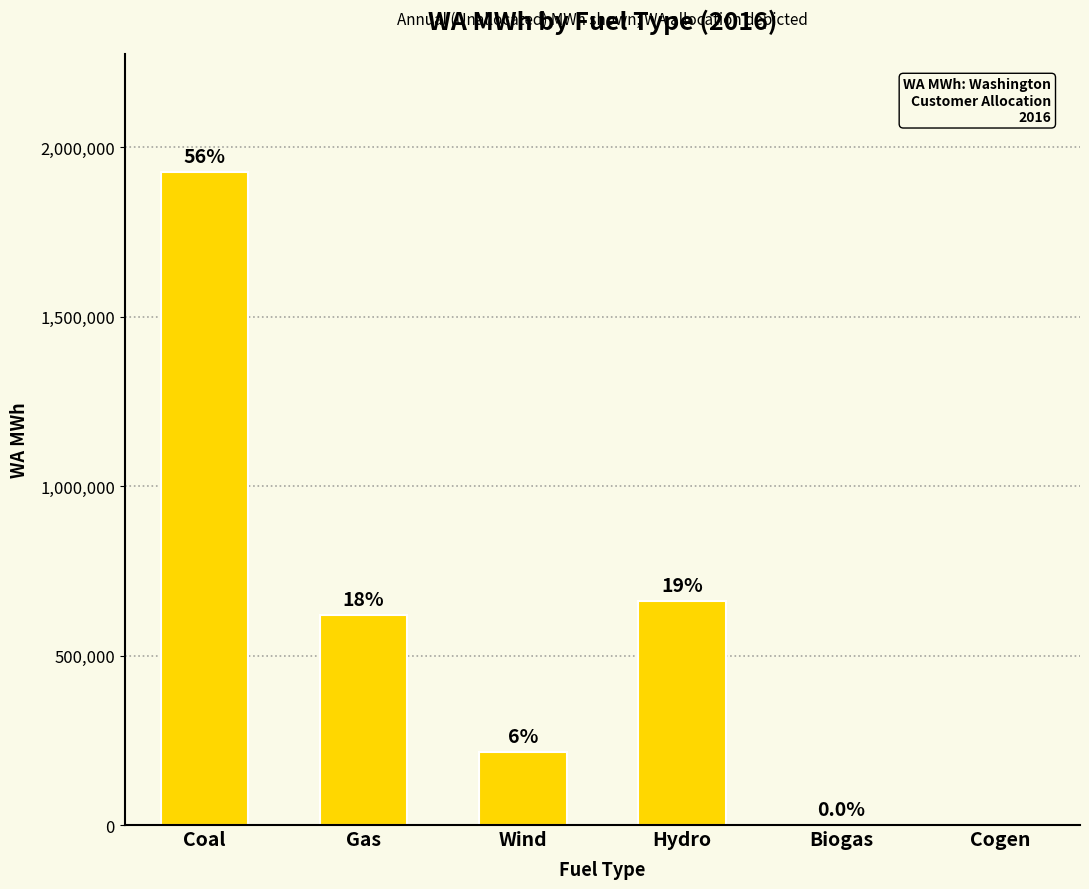

Which label corresponds to the smallest value in the chart?

Cogen